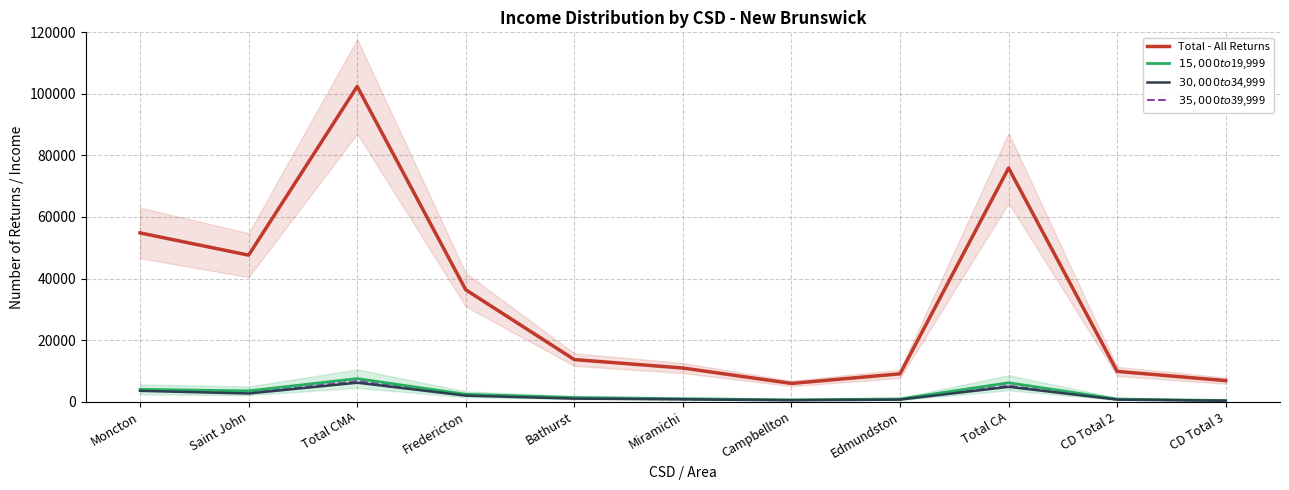

List the series in order of their peak value, lowest first.

$30,000 to $34,999, $35,000 to $39,999, $15,000 to $19,999, Total - All Returns